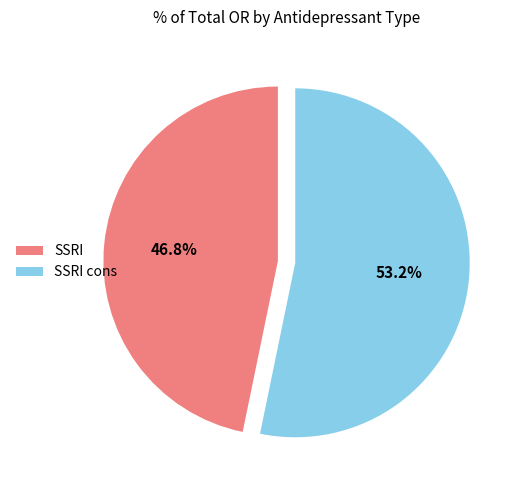

To the nearest percent, what percentage of the pie is SSRI?

47%